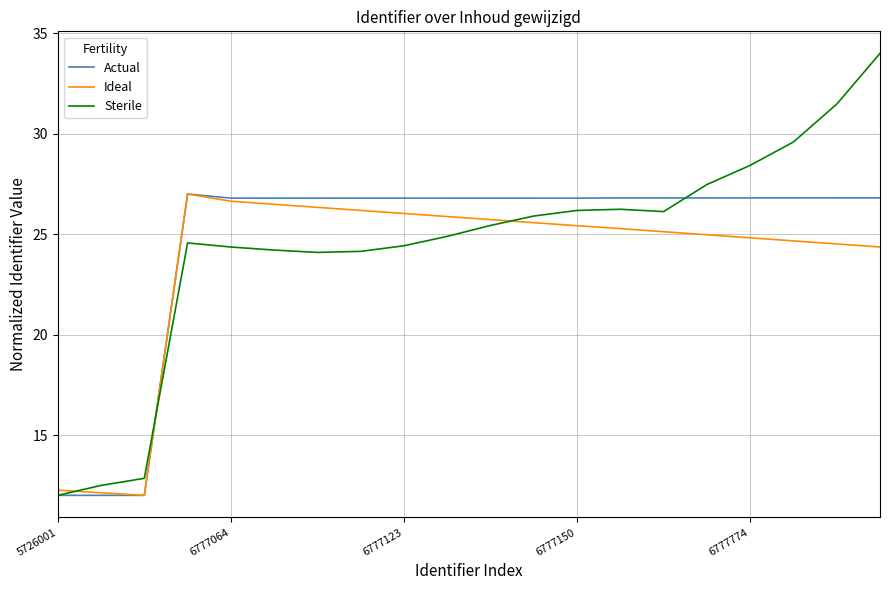

What is the maximum value shown in the chart?

34.0